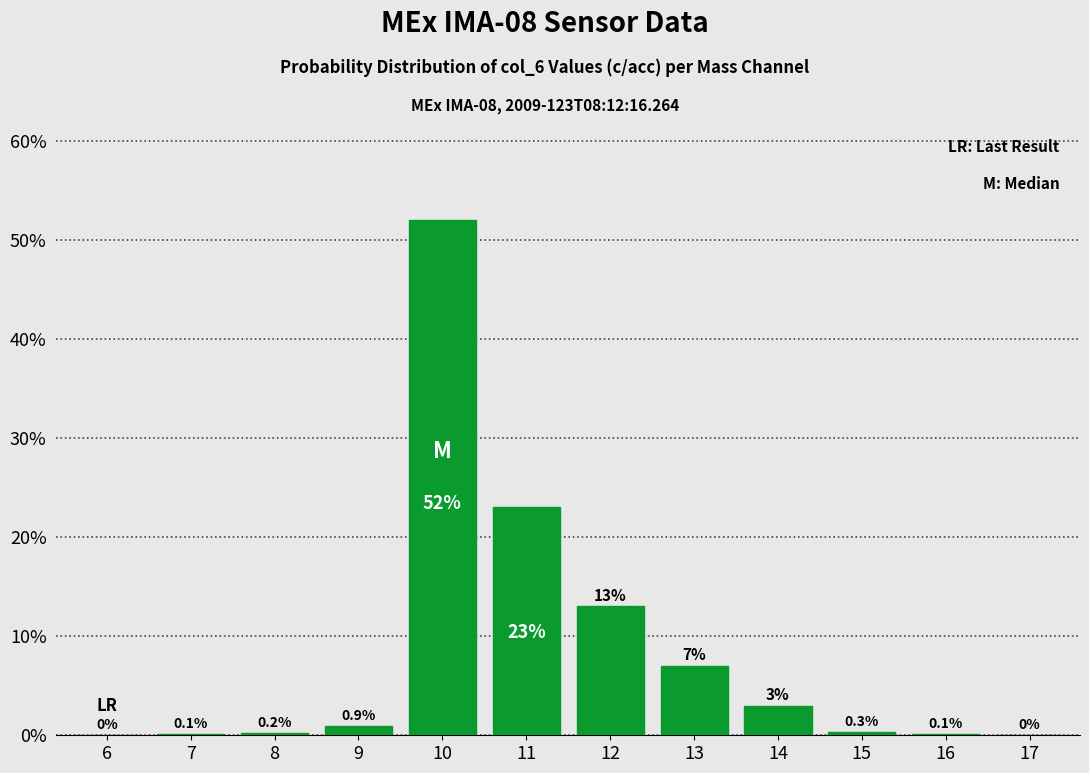

Reading right to left, list all the values displayed in this chart.

17=0.0	16=0.1	15=0.3	14=3.0	13=7.0	12=13.0	11=23.0	10=52.0	9=0.9	8=0.2	7=0.1	6=0.0